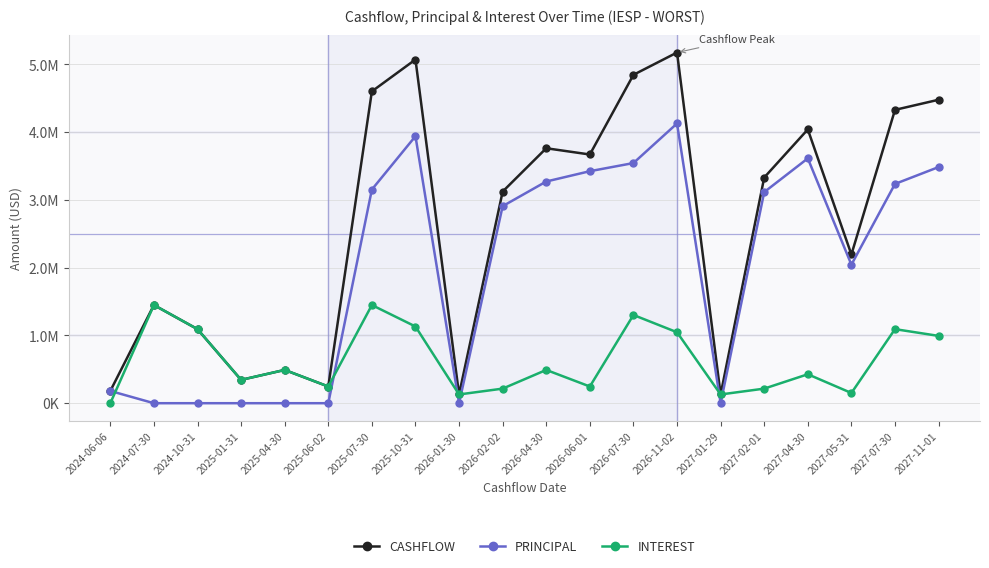

Between 2025-10-31 and 2026-11-02, which is larger?

2026-11-02